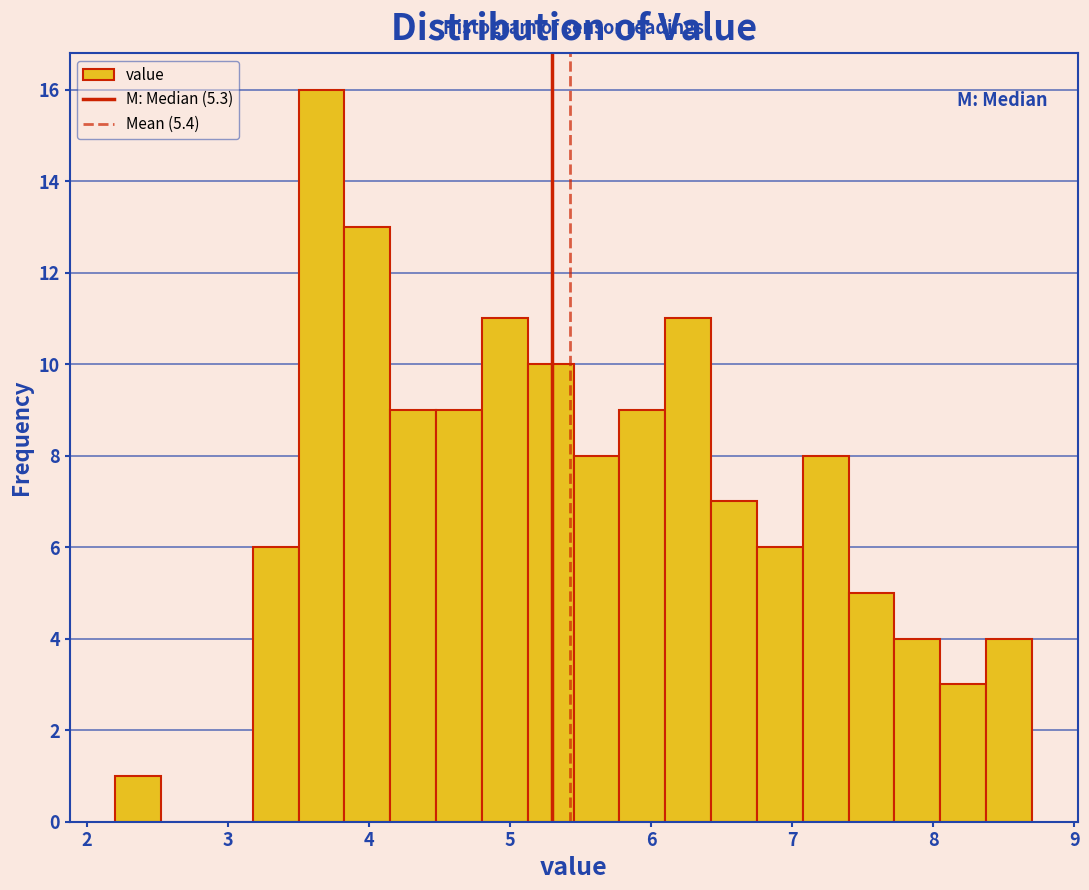

Around what value on the x-axis is the tallest bar? Give the approximate position of its centre, as read against the axis.

3.7